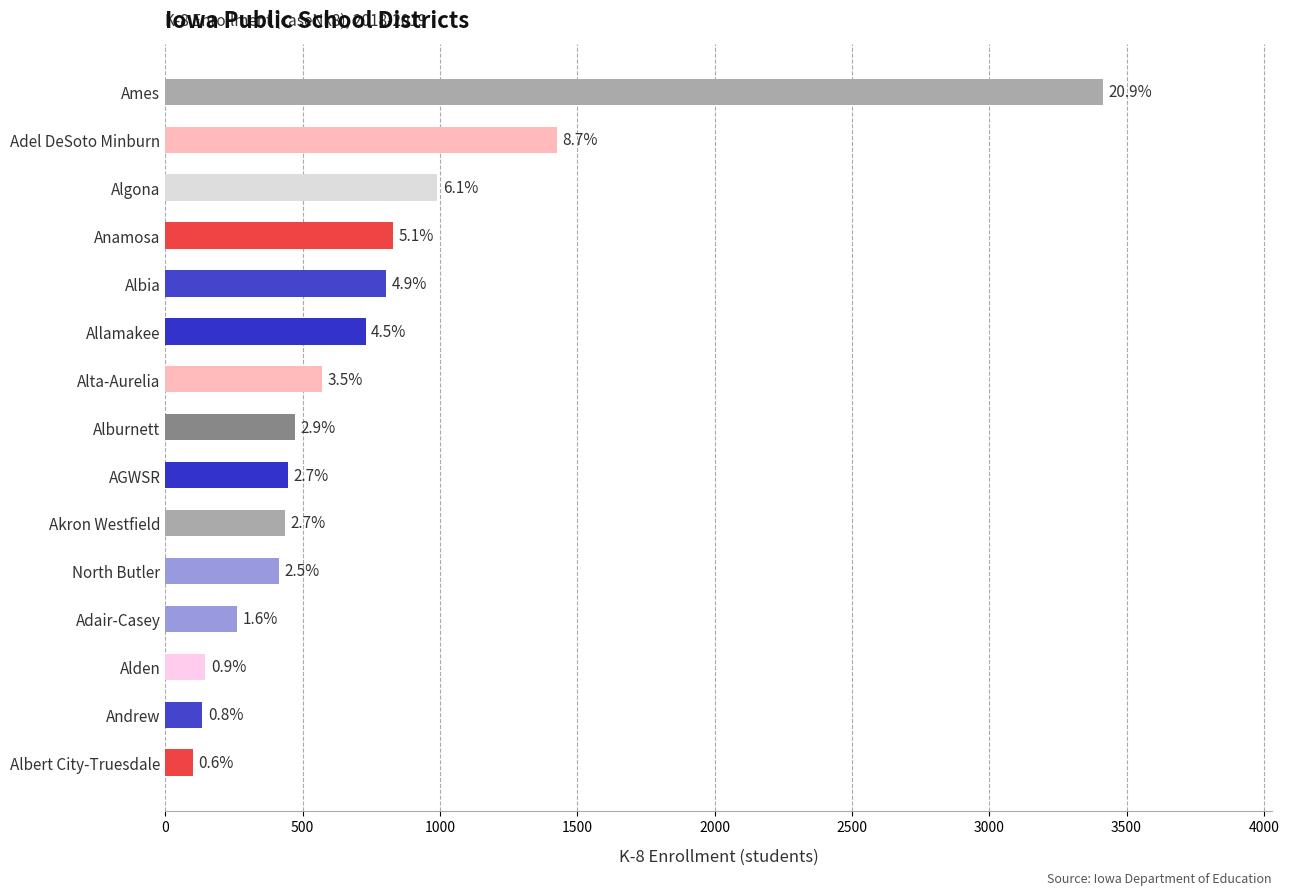

How many bars are there in total?

15